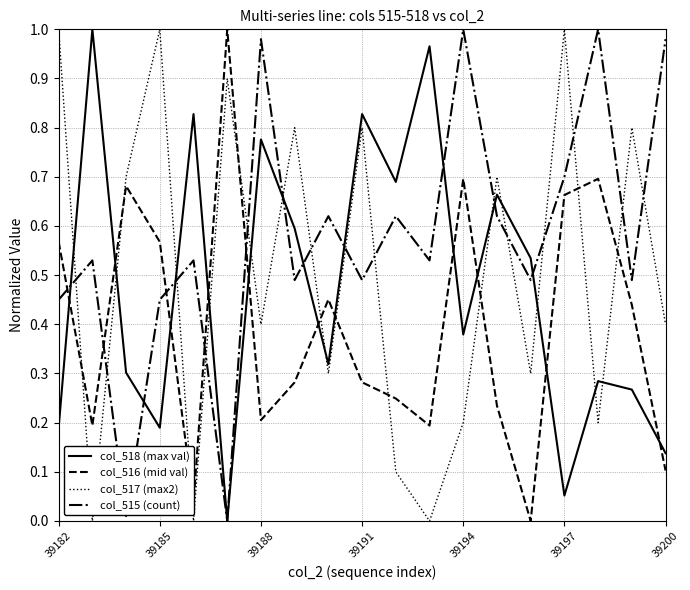

Which series has the largest total across all categories?

col_515 (count)